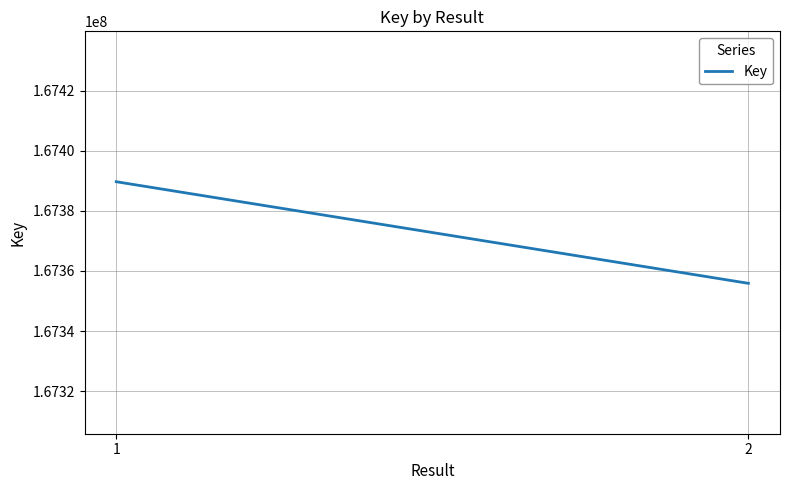

Rank the categories by value from highest to lowest.

1, 2